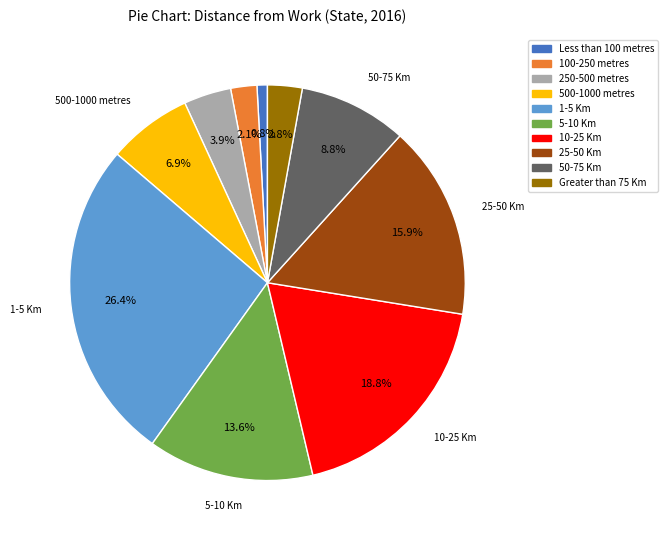

Combined, what portion of the pie is 500-1000 metres and 1-5 Km?

33.3%